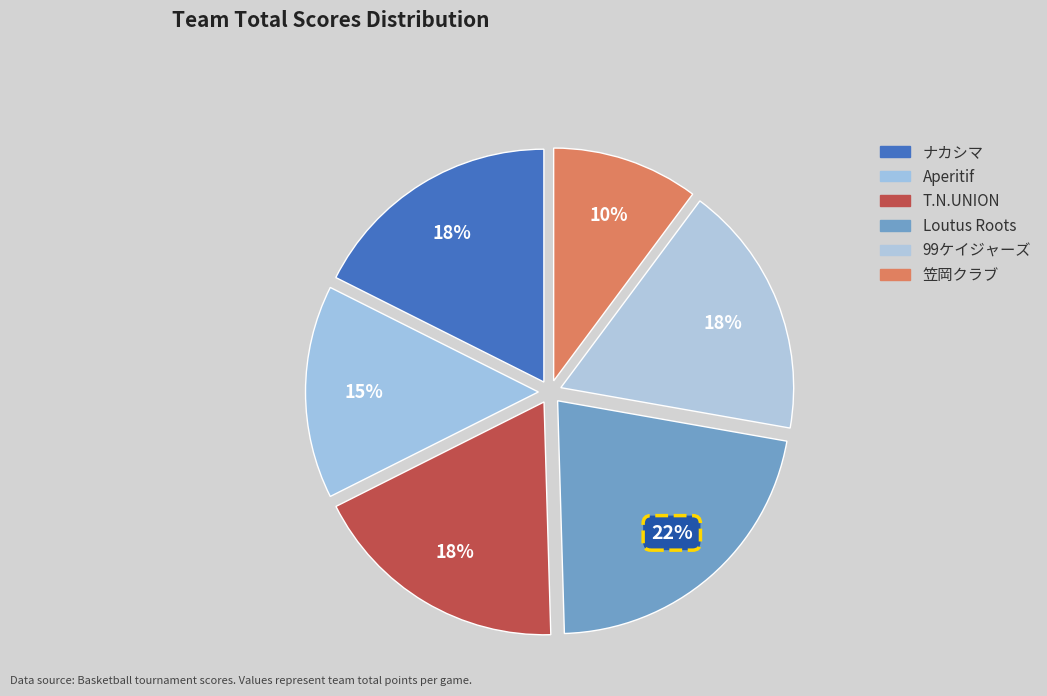

To the nearest percent, what portion does Aperitif represent?

15%